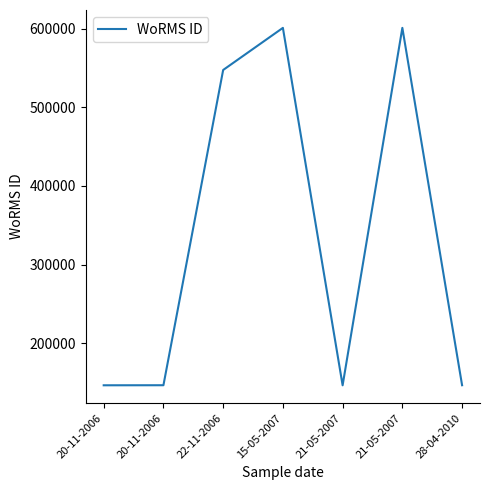

Where is the first local minimum?

21-05-2007